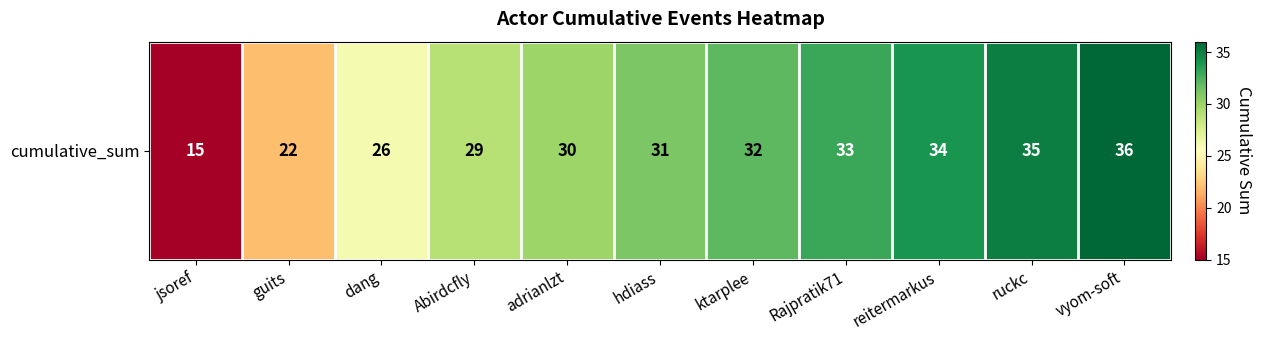

What is the maximum value shown in the chart?

36